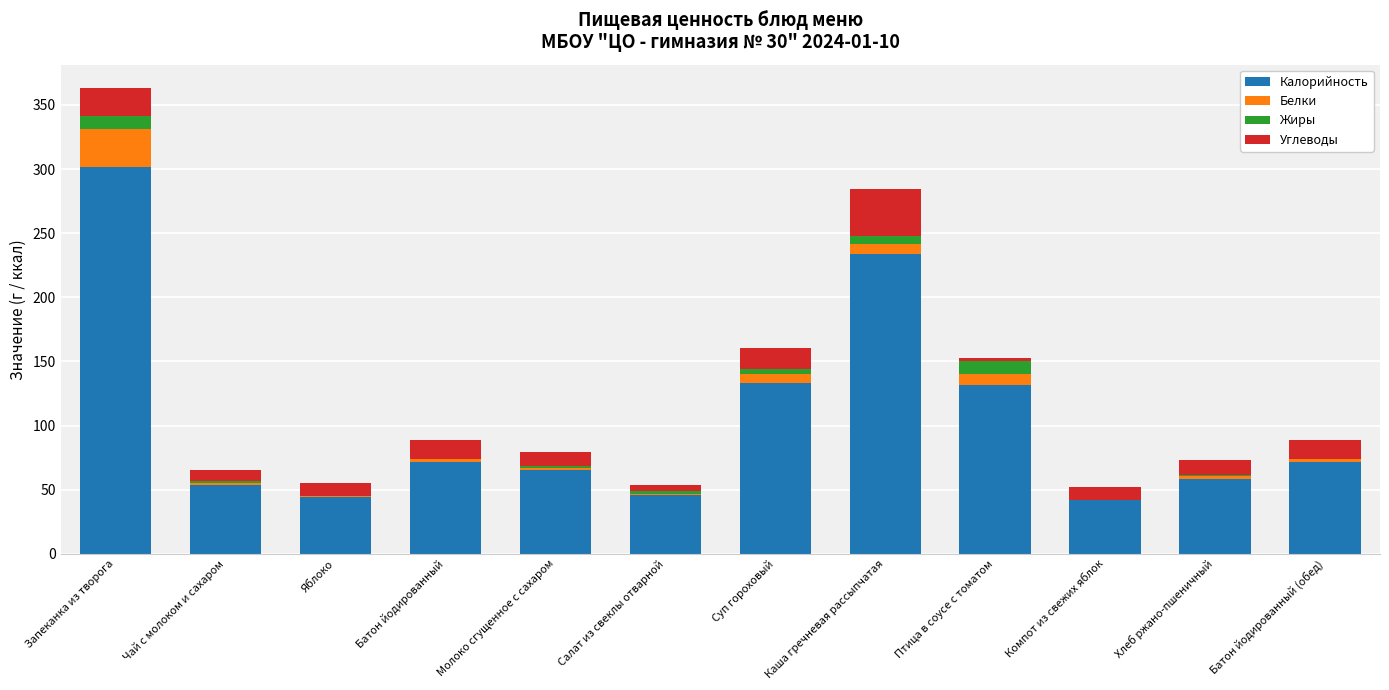

At which category is the sum across all series the highest?

Запеканка из творога